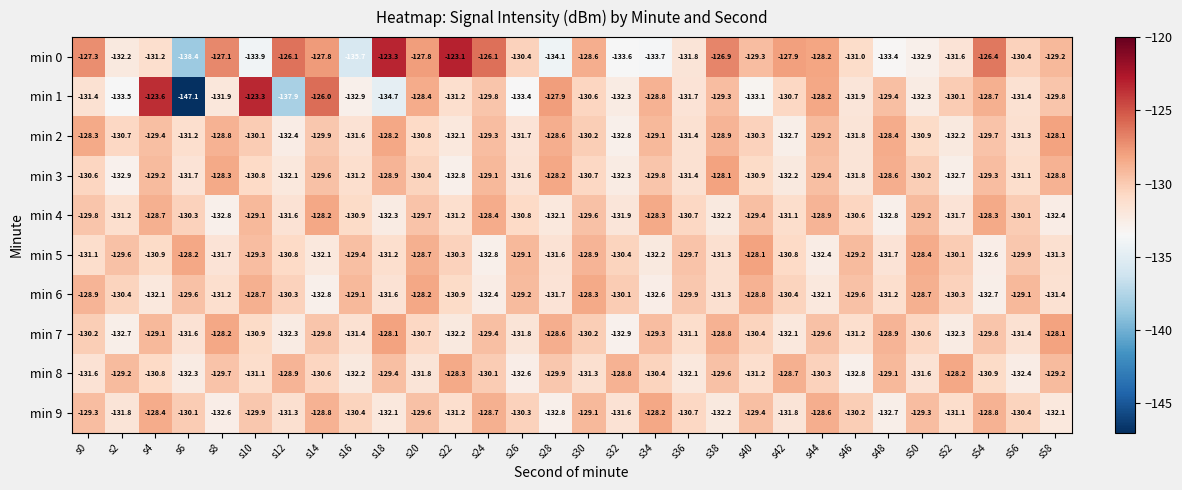

The value of min 2 at s14 is -177.9. True or false?

False